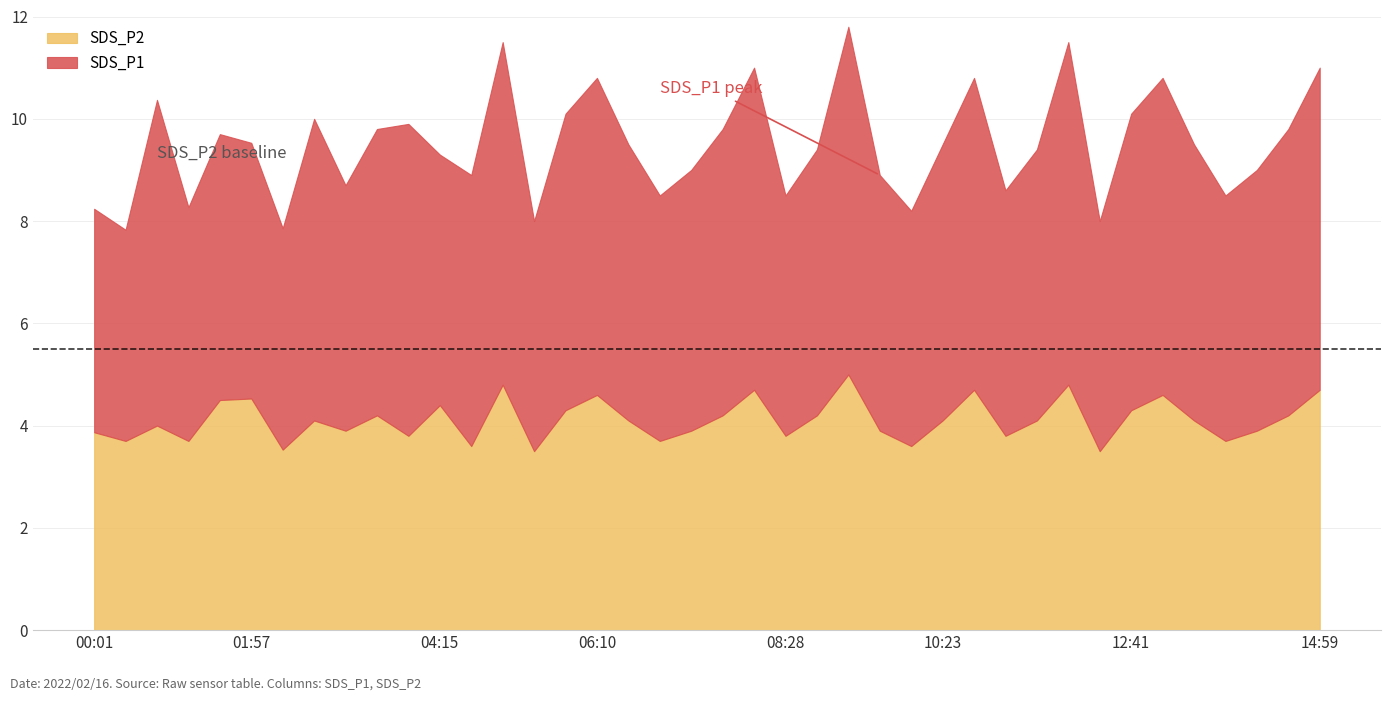

What is the maximum value for SDS_P1?

6.8